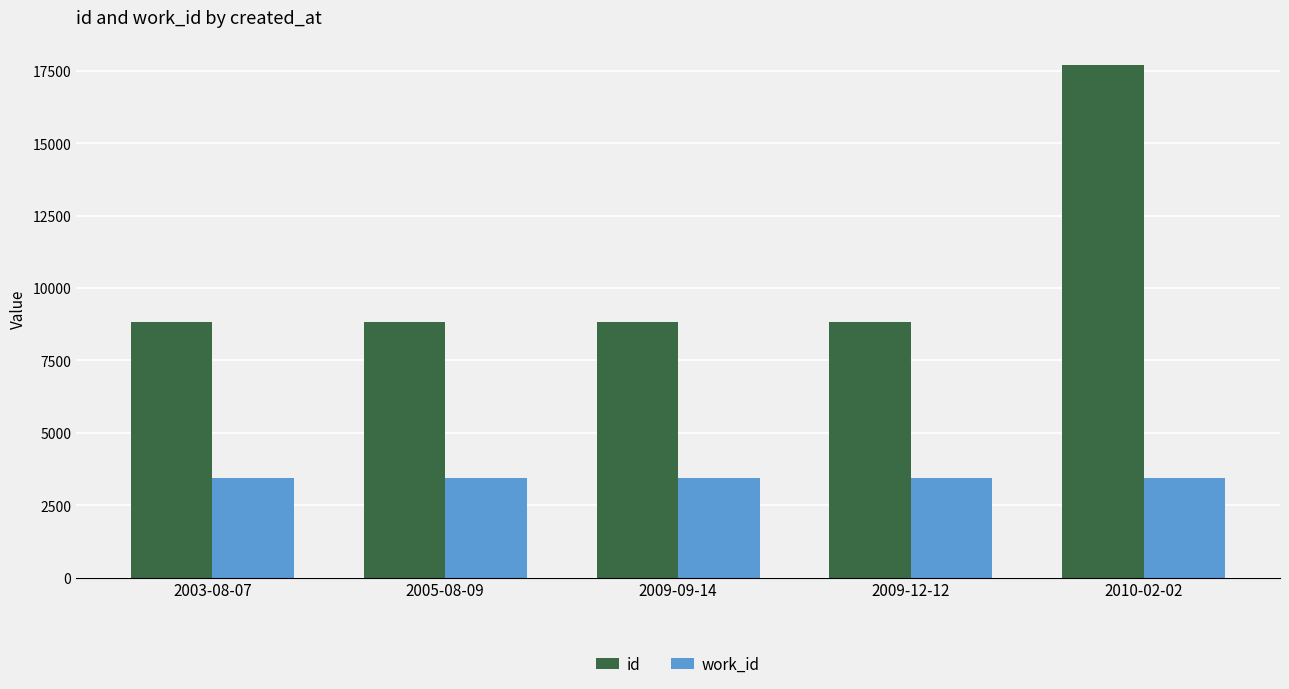

How many bars are there in total?

10